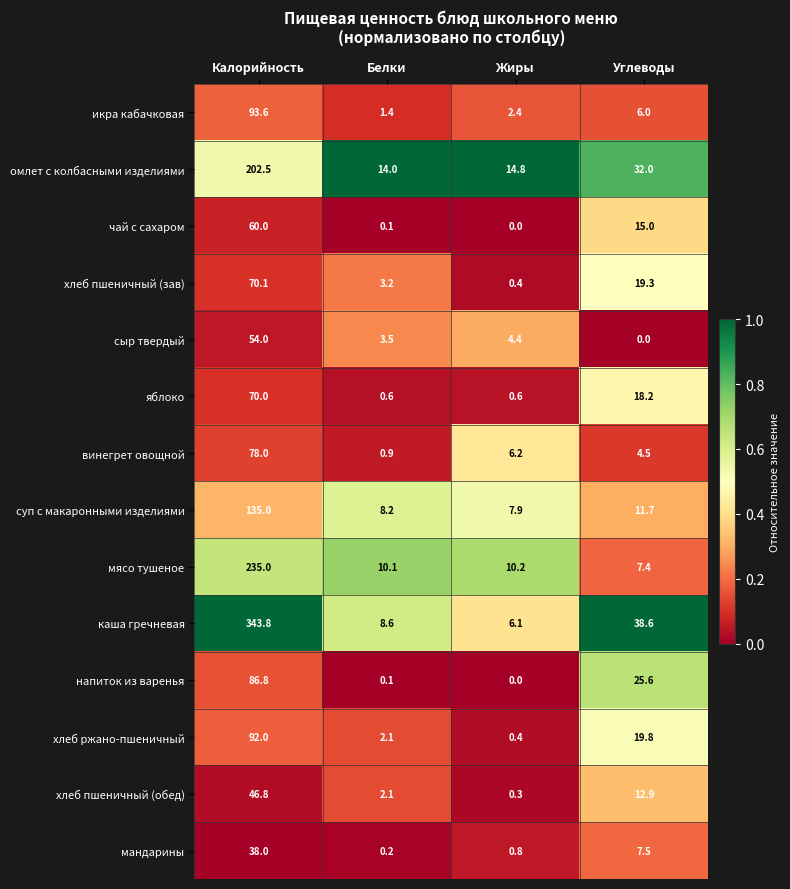

What is the sum of the суп с макаронными изделиями values at Углеводы and Калорийность?

146.7